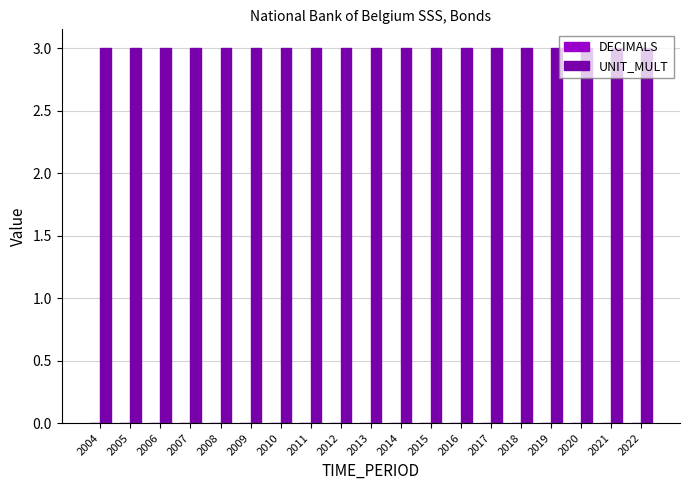

List the labels in order of DECIMALS value, largest first.

2004, 2005, 2006, 2007, 2008, 2009, 2010, 2011, 2012, 2013, 2014, 2015, 2016, 2017, 2018, 2019, 2020, 2021, 2022